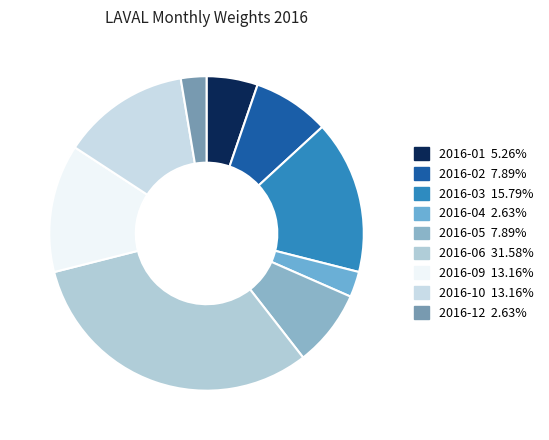

What is the largest slice in the pie chart?

2016-06